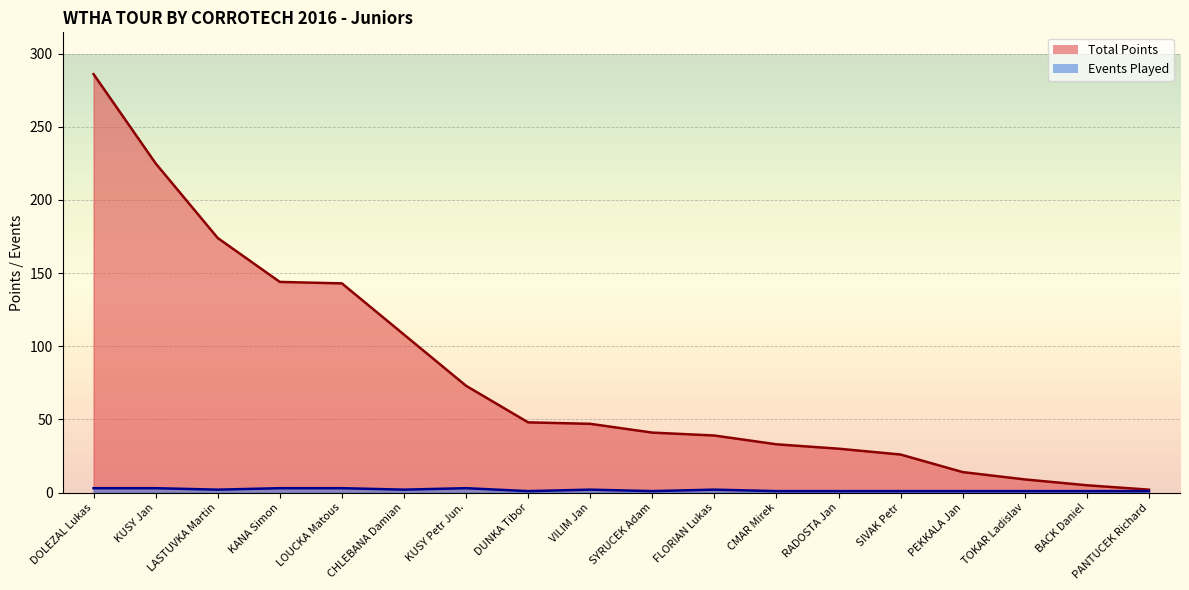

What is the label of the 5th point from the left?

LOUCKA Matous